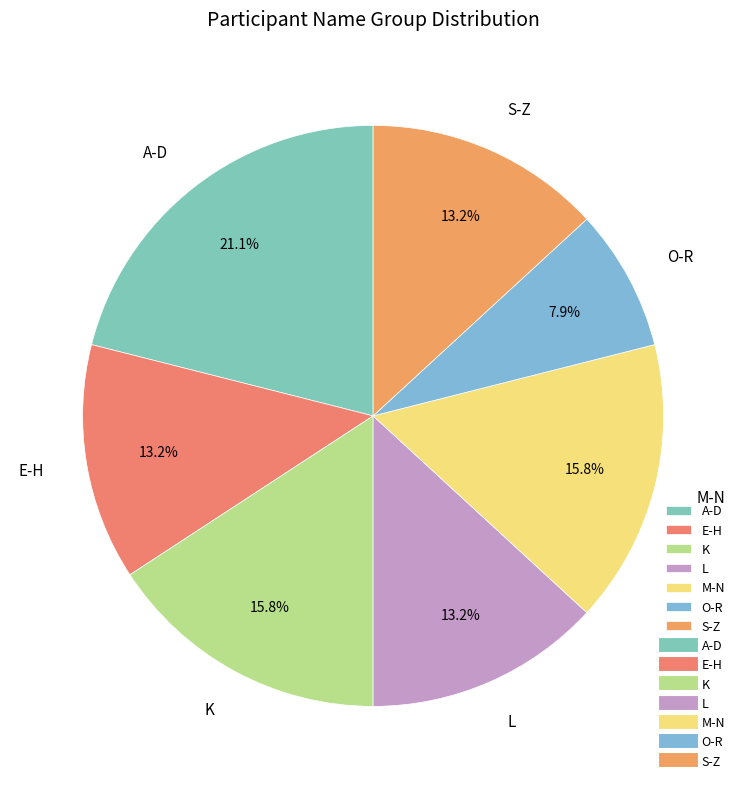

Which category has the smallest portion of the pie?

O-R